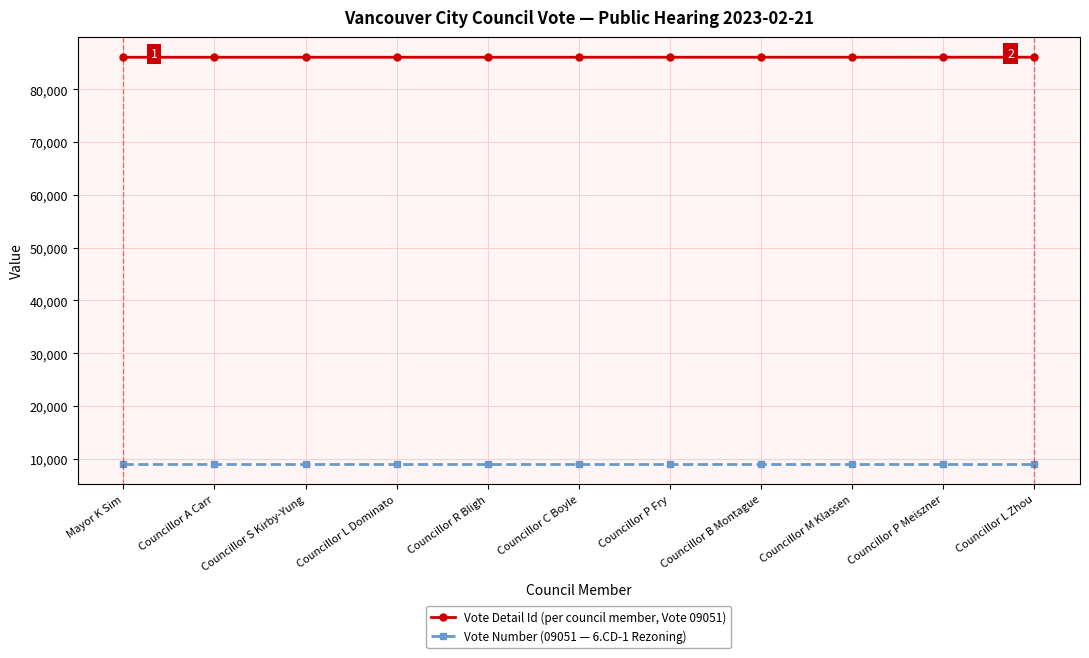

What are all the series names shown in the legend?

Vote Detail Id (per council member, Vote 09051), Vote Number (09051 — 6.CD-1 Rezoning)